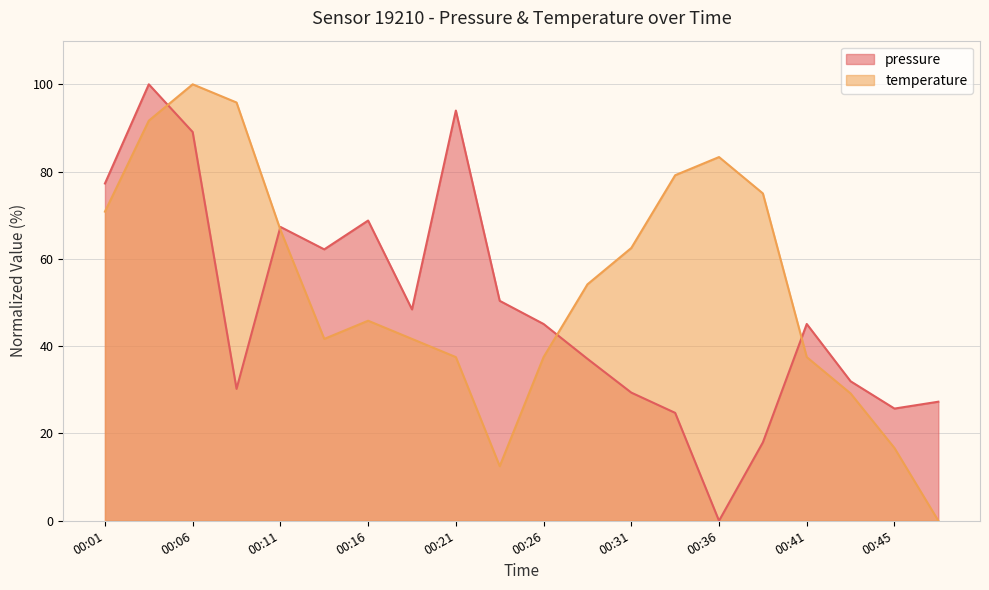

True or false: temperature and pressure intersect in this chart.

True